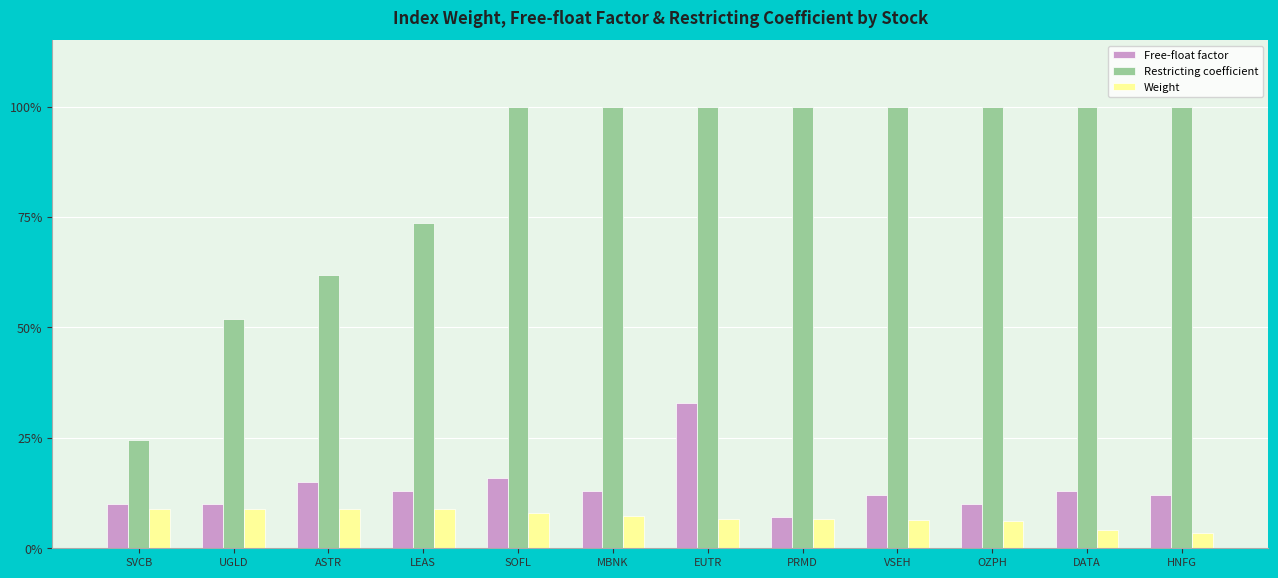

What is the label of the 7th bar from the left?

EUTR